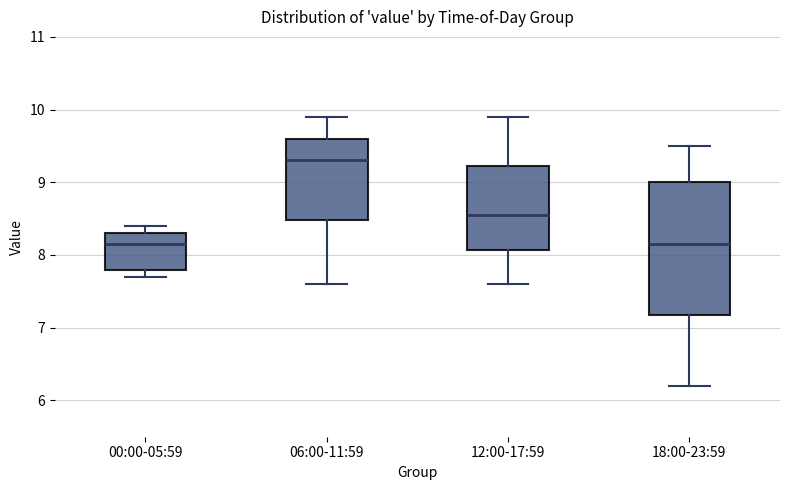

Reading left to right, read every box against the y-axis: the position of its median line, the range the box covers, and the ends of its whiskers. The values are not printed on the chart, so give them approximately, as read against the axis.

00:00-05:59: median 8.2, box 7.8 to 8.3, whiskers 7.7 to 8.4
06:00-11:59: median 9.3, box 8.5 to 9.6, whiskers 7.6 to 9.9
12:00-17:59: median 8.6, box 8.1 to 9.2, whiskers 7.6 to 9.9
18:00-23:59: median 8.2, box 7.2 to 9.0, whiskers 6.2 to 9.5